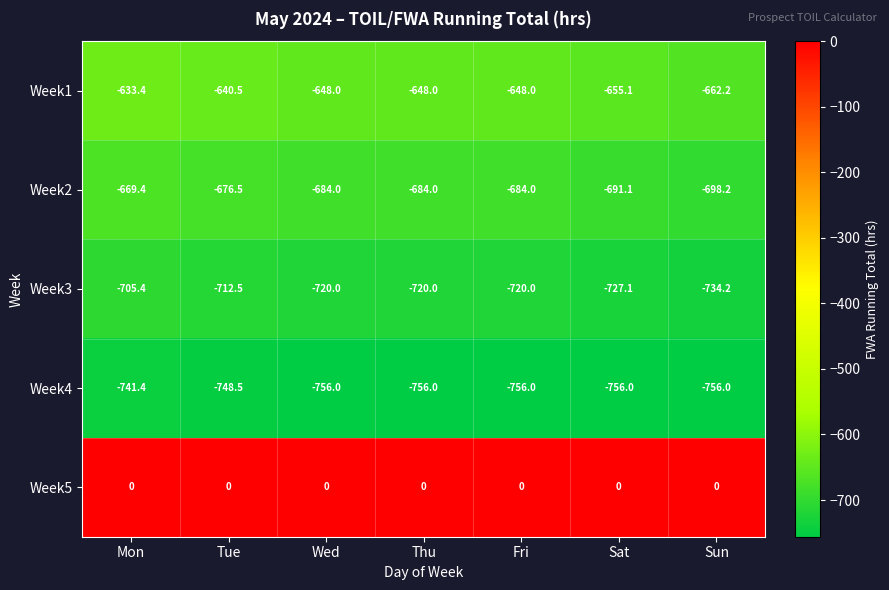

How many distinct data groups are displayed?

5